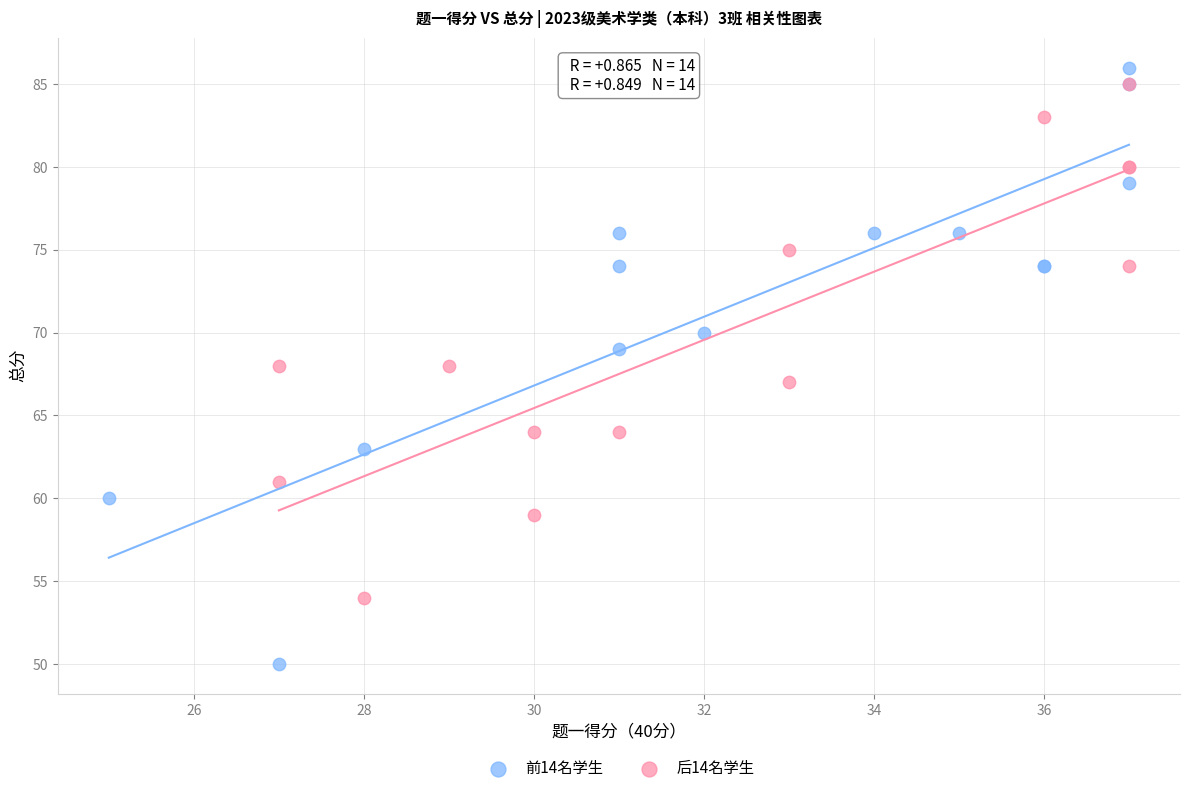

Which series has the largest Y range (max minus min)?

前14名学生